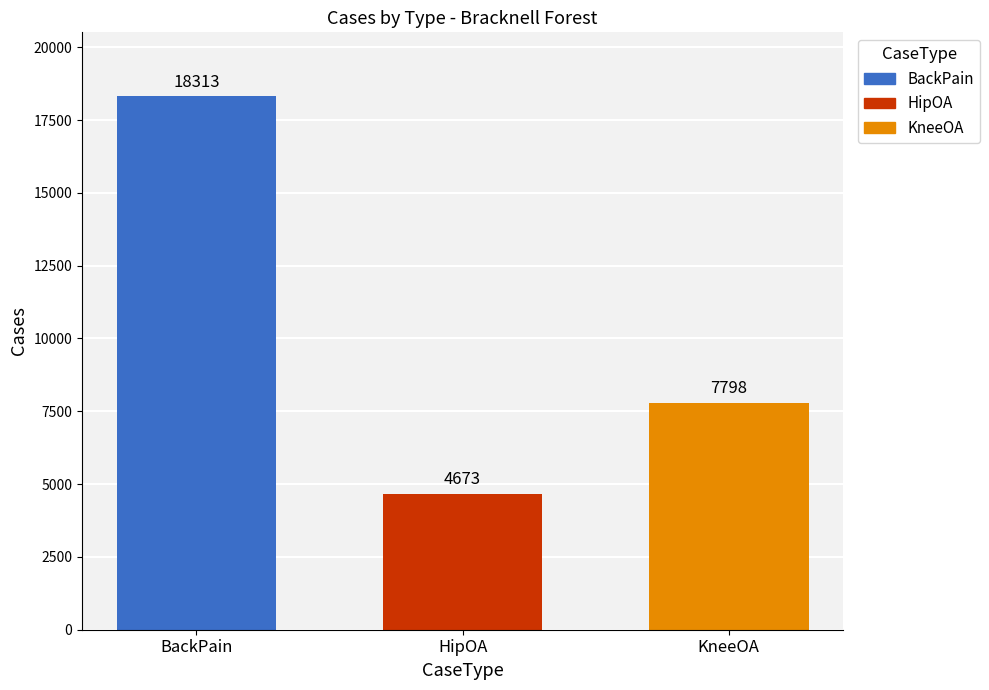

Rank the categories by HipOA value from lowest to highest.

HipOA